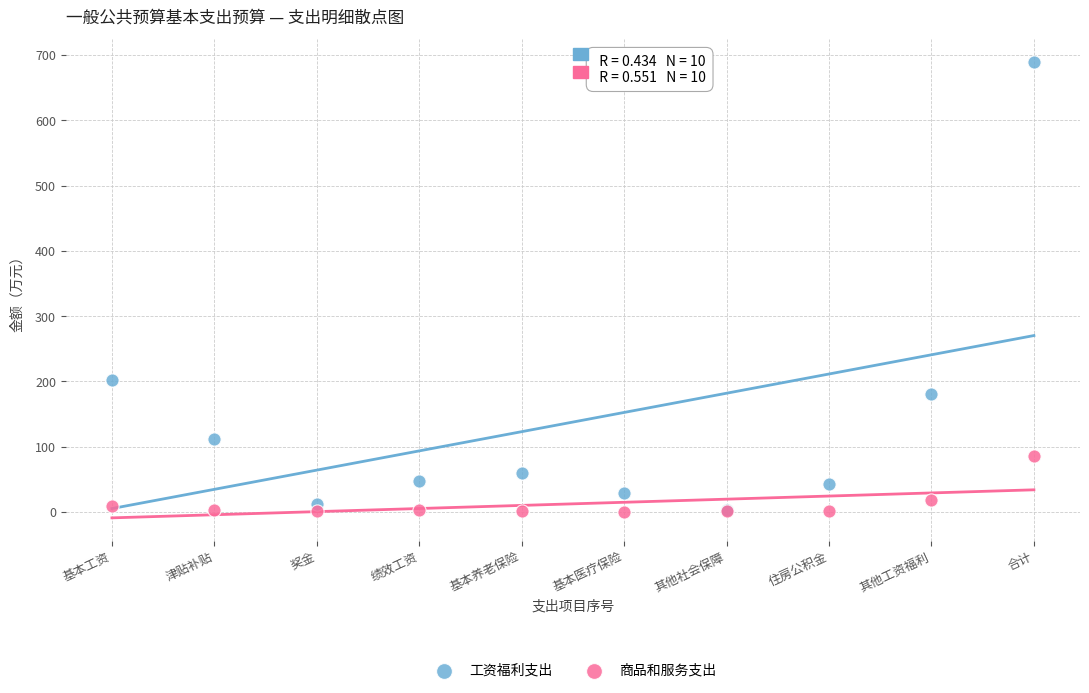

In the 工资福利支出 series, what Y value is closest to 346?

202.3